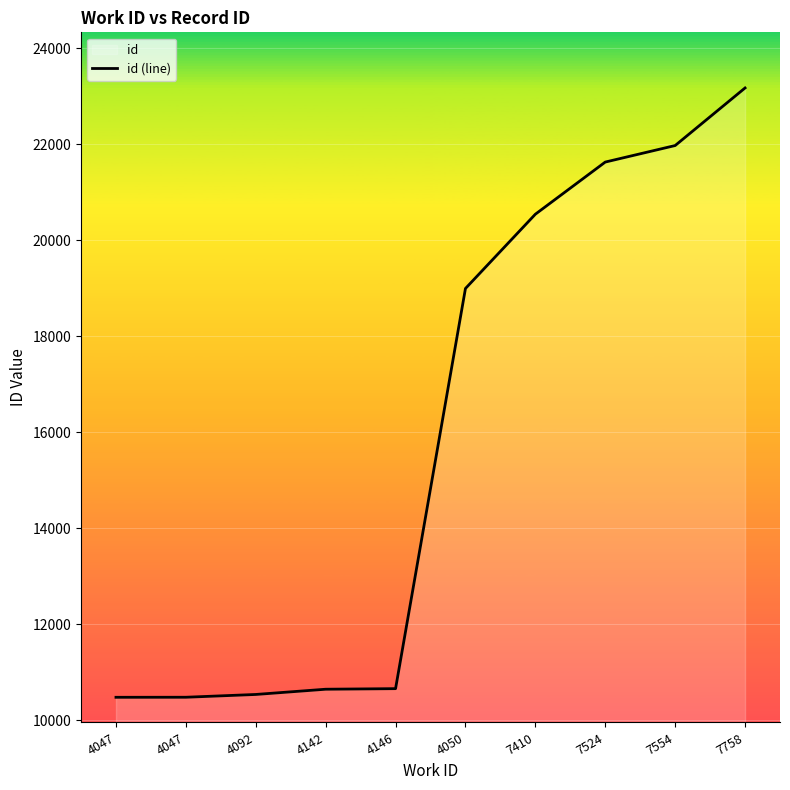

At which category does the chart reach its minimum across all series?

4047